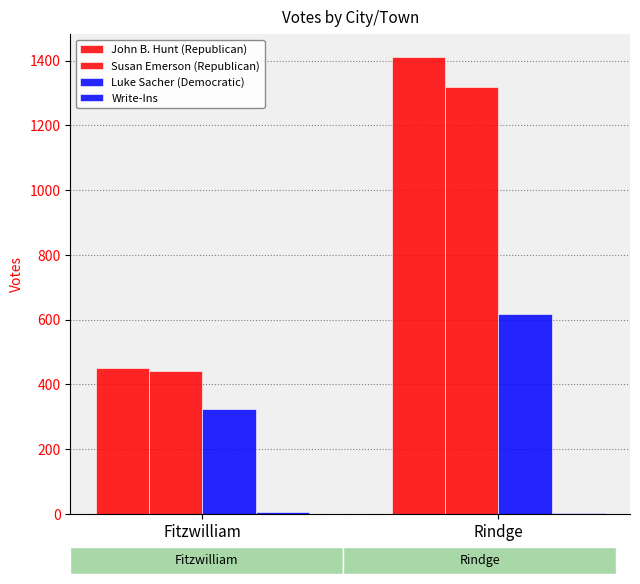

What position from the right is Fitzwilliam?

2